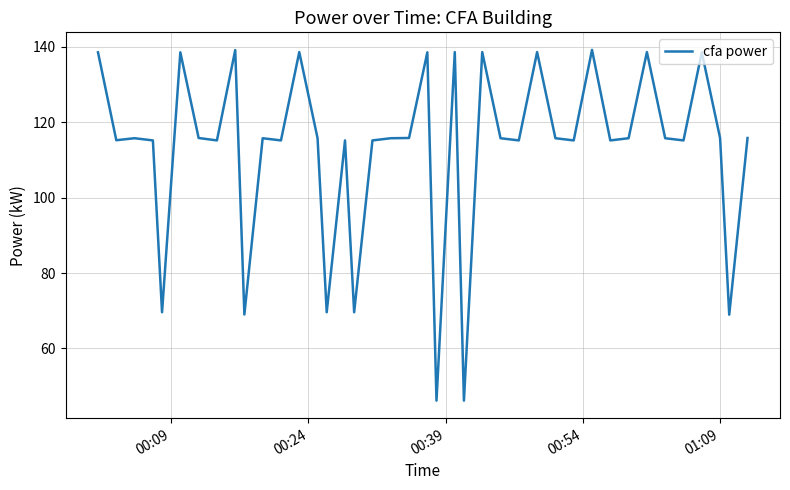

What is the maximum value shown in the chart?

139.2